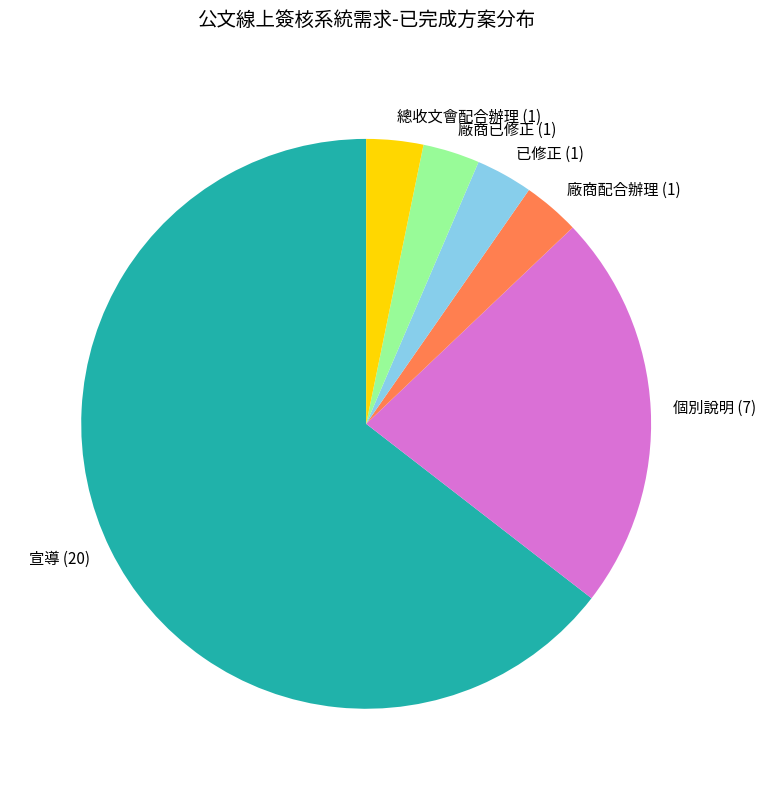

What is the largest slice in the pie chart?

宣導 (20)